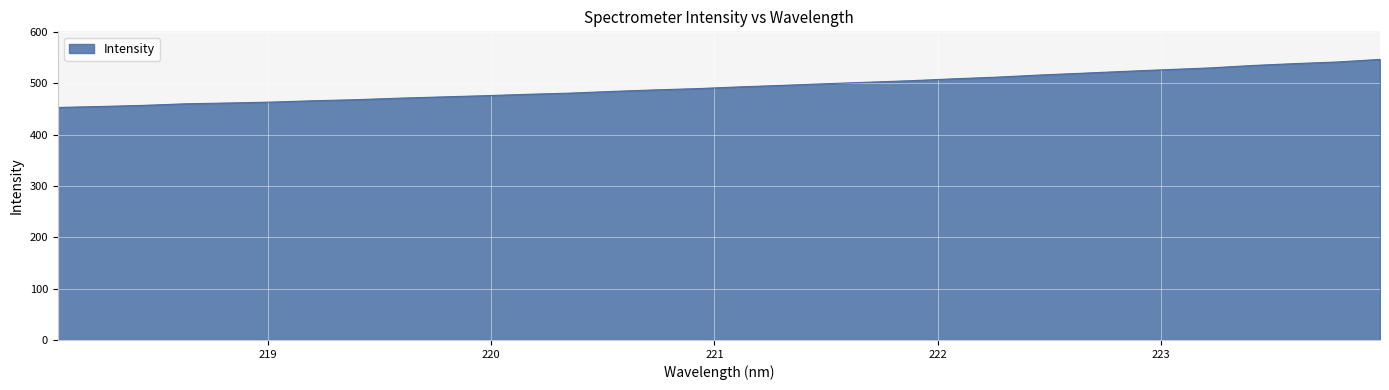

What is the smallest value displayed?

452.7